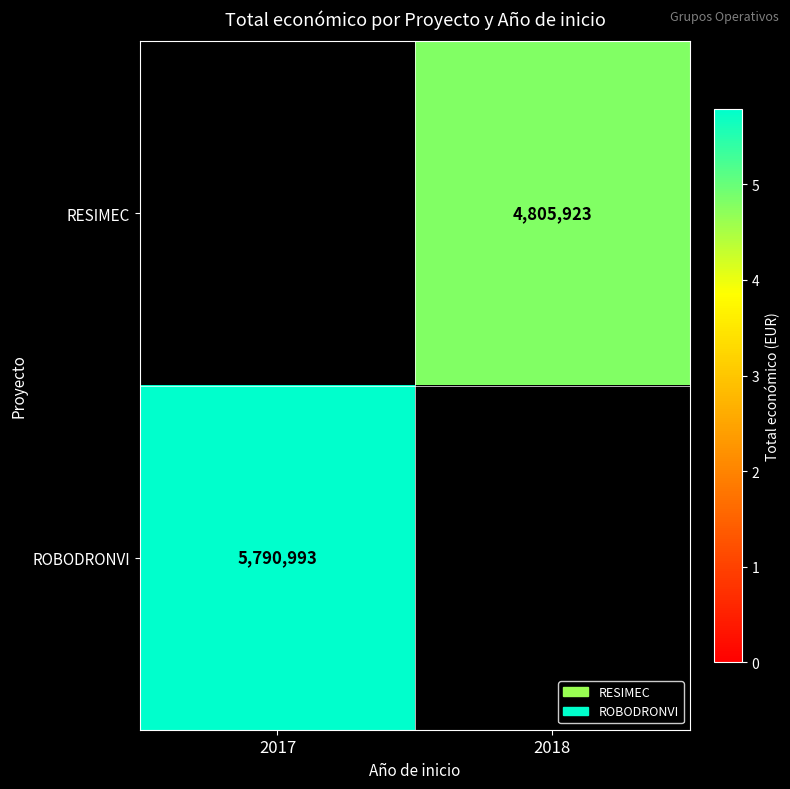

Is it true that ROBODRONVI equals 3512375 at 2017?

False